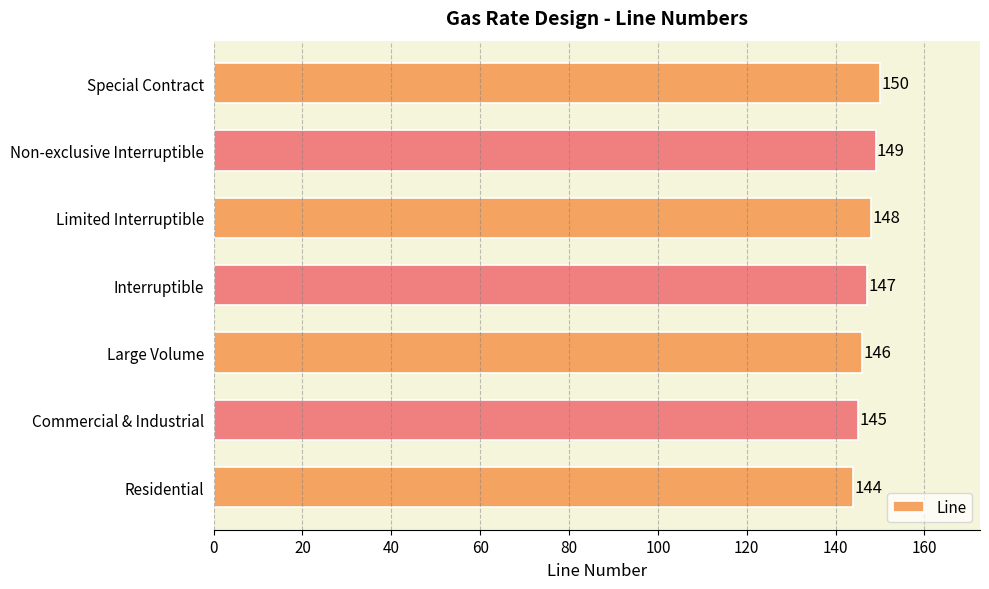

Count the number of data series in this chart.

1